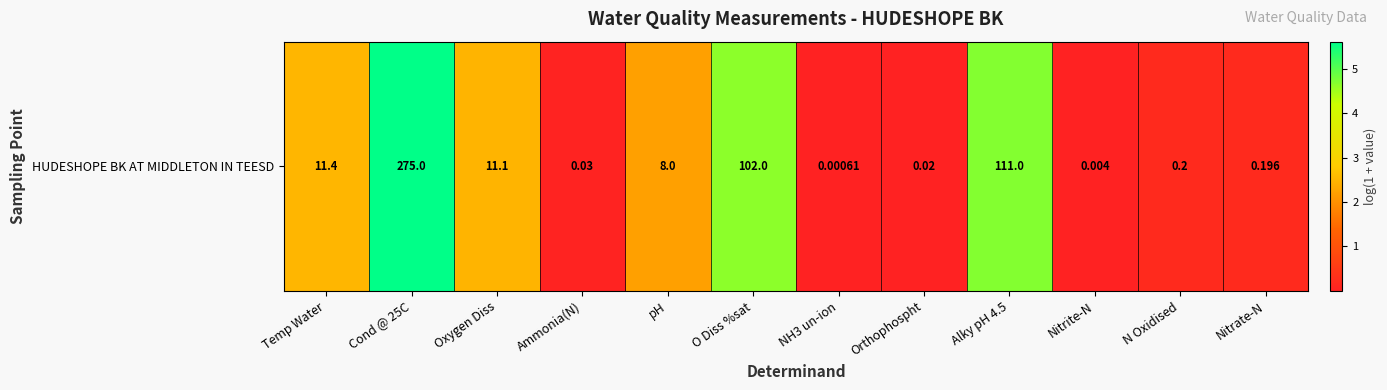

Reading left to right, what are all the values shown in this chart?

2.5	5.6	2.5	0.0	2.2	4.6	0.0	0.0	4.7	0.0	0.2	0.2